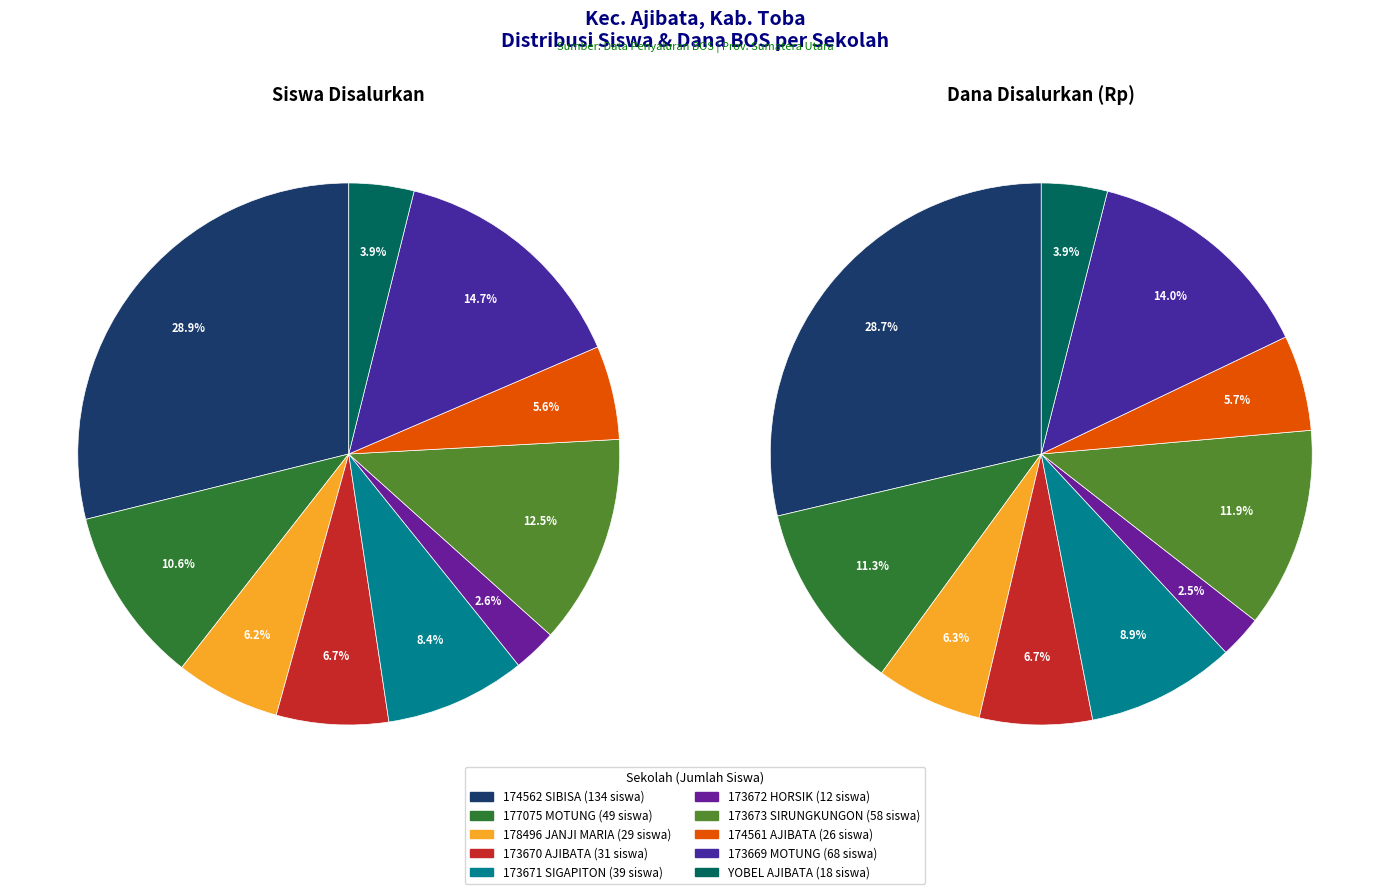

Is it true that 4 is 7% of the pie?

True